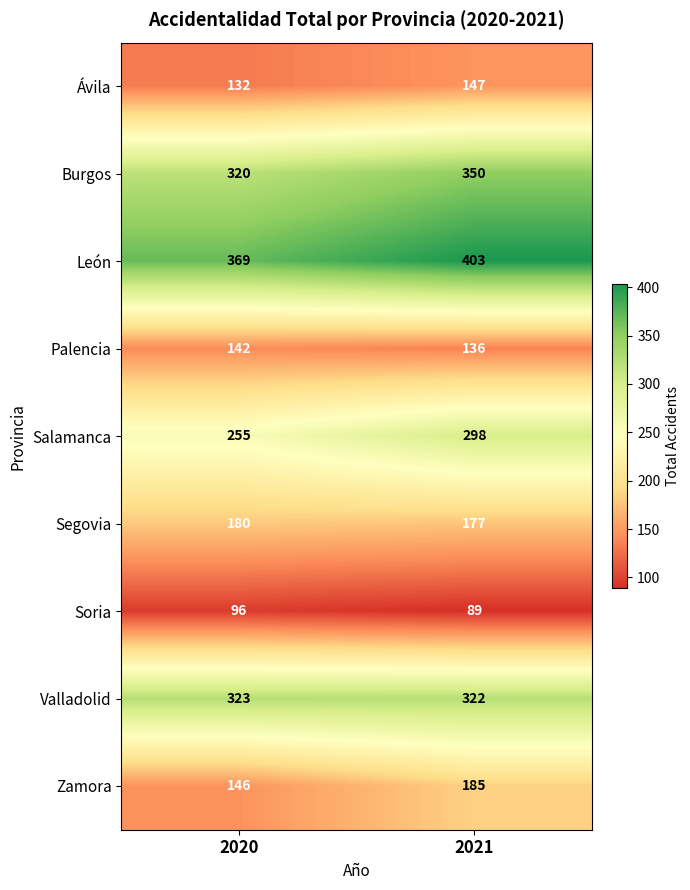

At 2021, list the series in order from smallest to largest.

Soria, Palencia, Ávila, Segovia, Zamora, Salamanca, Valladolid, Burgos, León